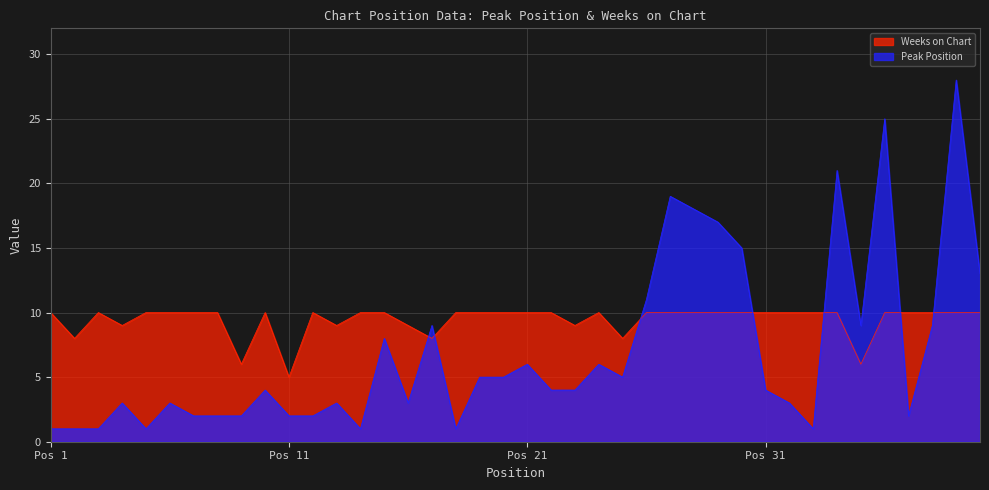

Which series has the largest total across all categories?

Weeks on Chart